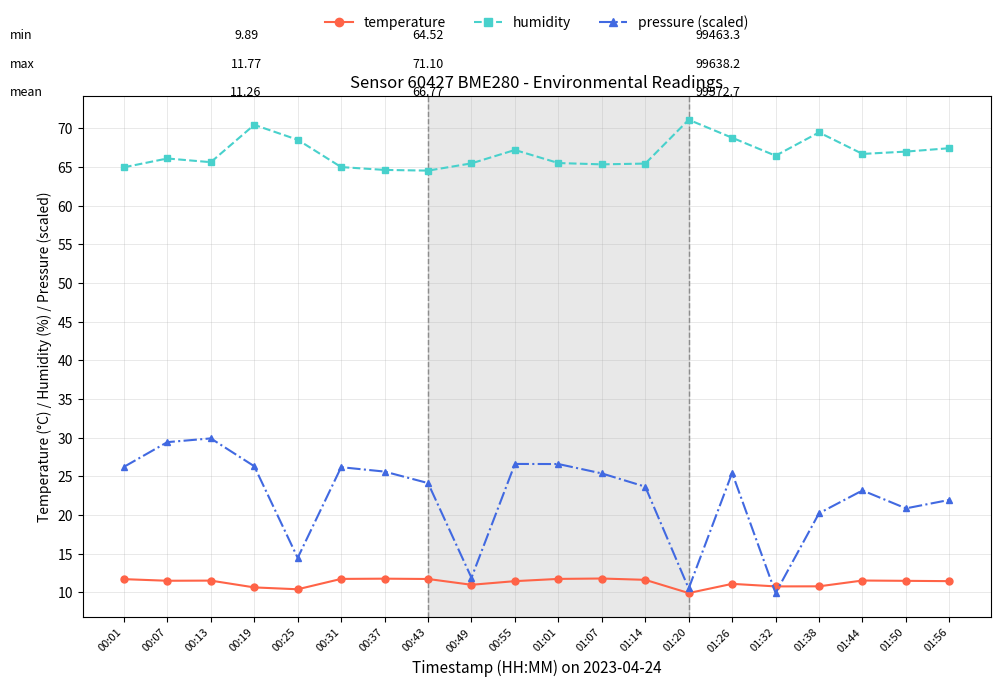

True or false: humidity has a value of 65.3 at 01:07.

True